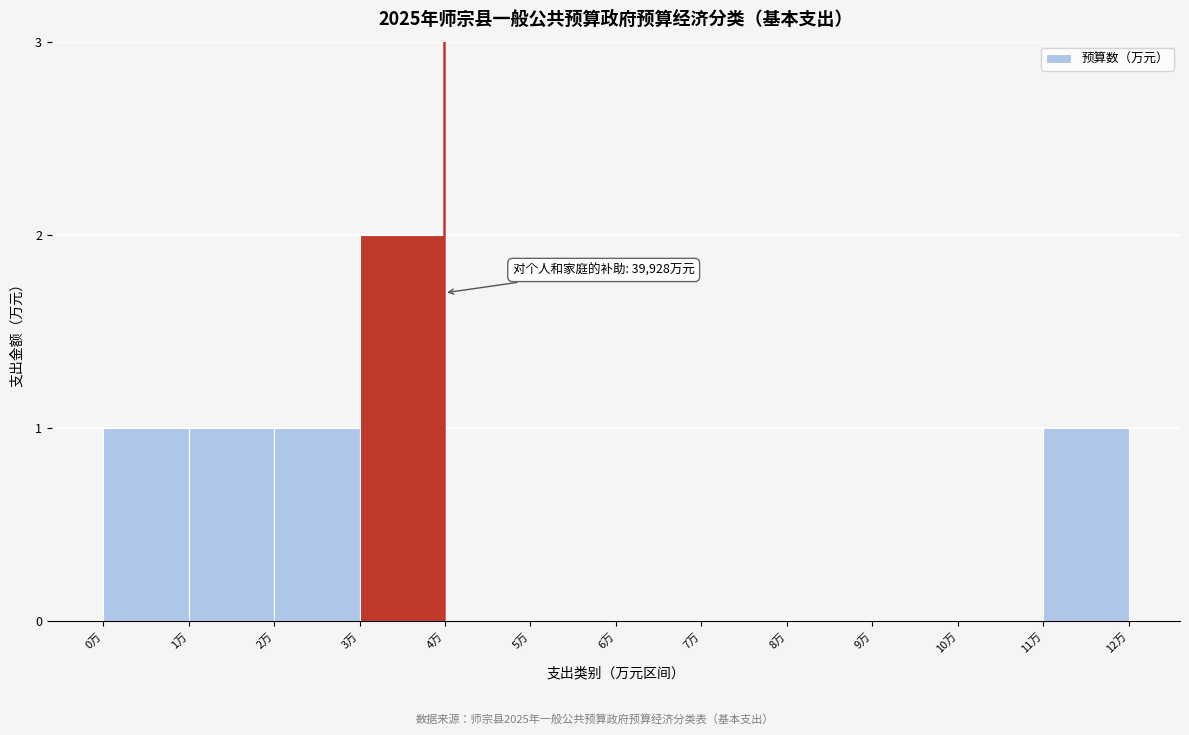

Reading right to left, extract all data points from this chart.

11万=1	10万=0	9万=0	8万=0	7万=0	6万=0	5万=0	4万=0	3万=2	2万=1	1万=1	0万=1